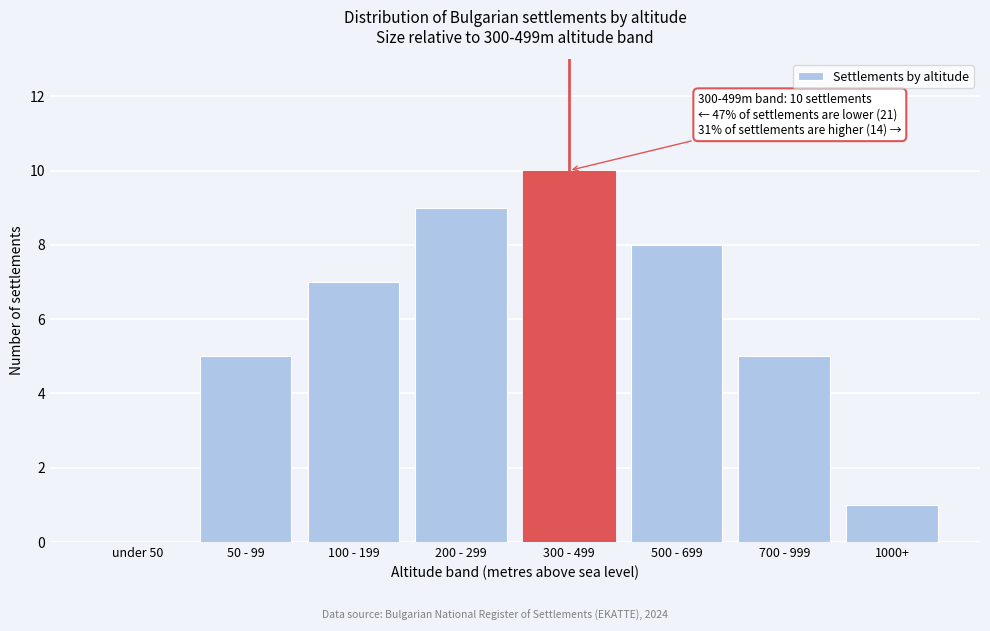

Reading left to right, transcribe all the data shown in this chart.

under 50=0	50 - 99=5	100 - 199=7	200 - 299=9	300 - 499=10	500 - 699=8	700 - 999=5	1000+=1